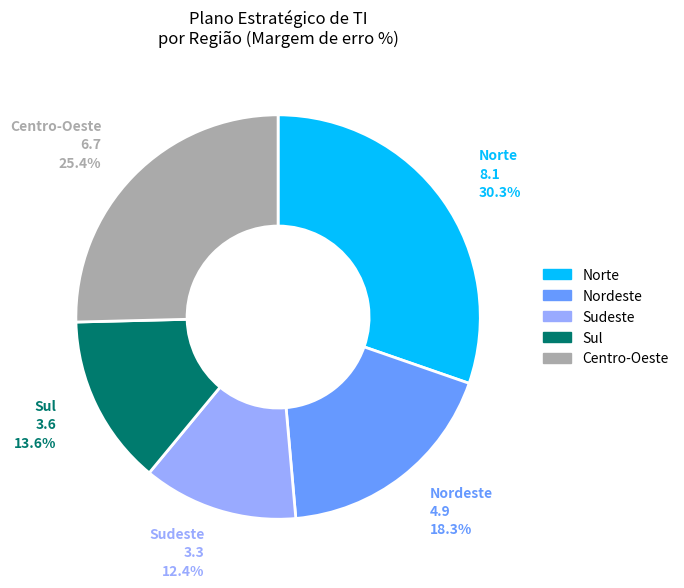

What portion of the pie excludes Nordeste?

81.7%